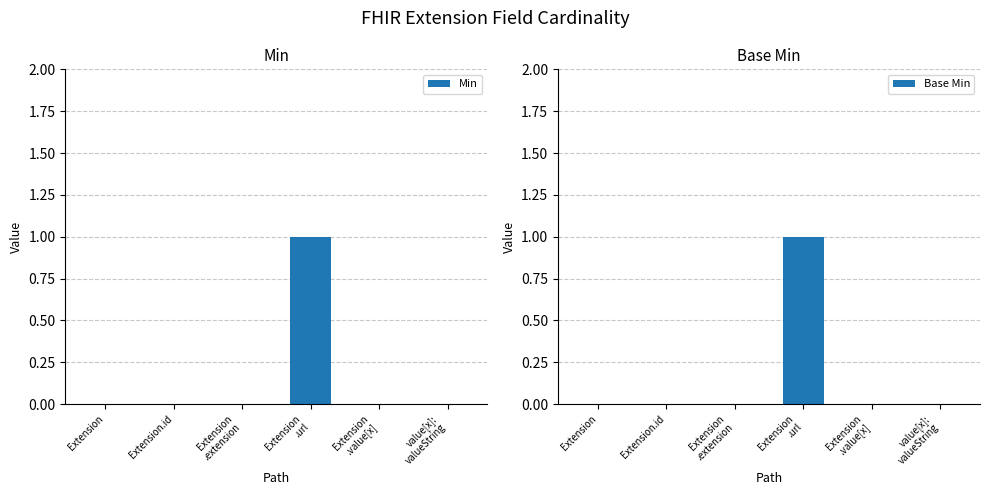

What is the greatest value displayed?

1